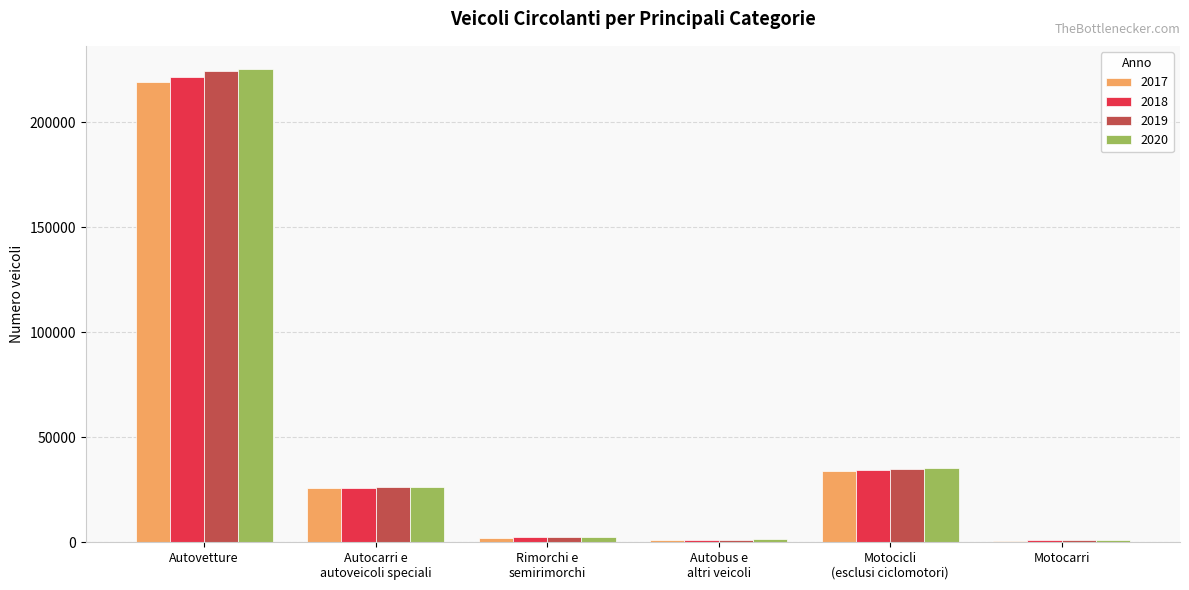

Does the chart contain stacked bars?

No